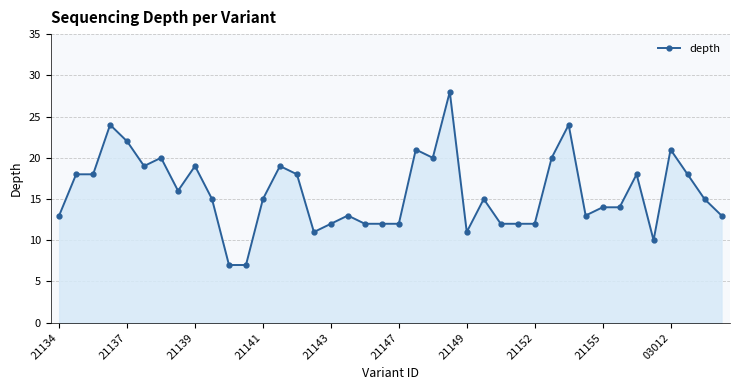

What is the greatest value displayed?

28